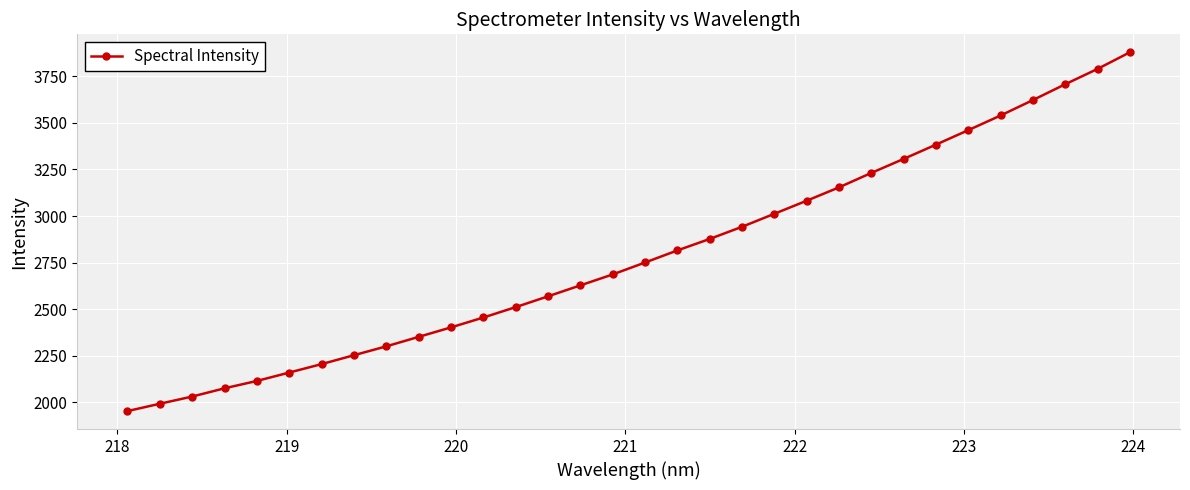

What is the value of the 8th point from the left?

2253.0